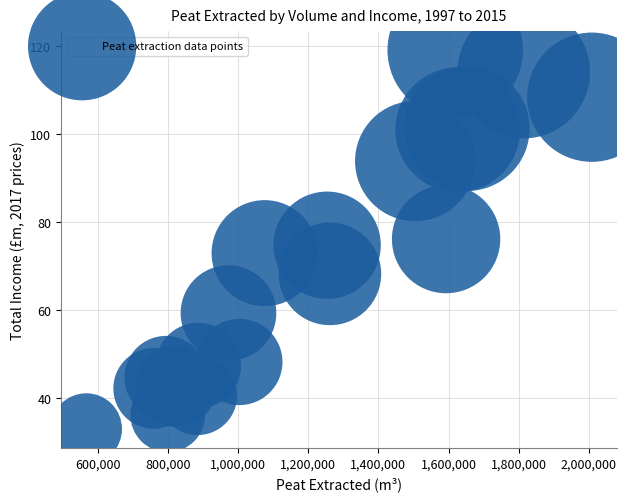

What is the range of X values (max minus min)?

1440000.0